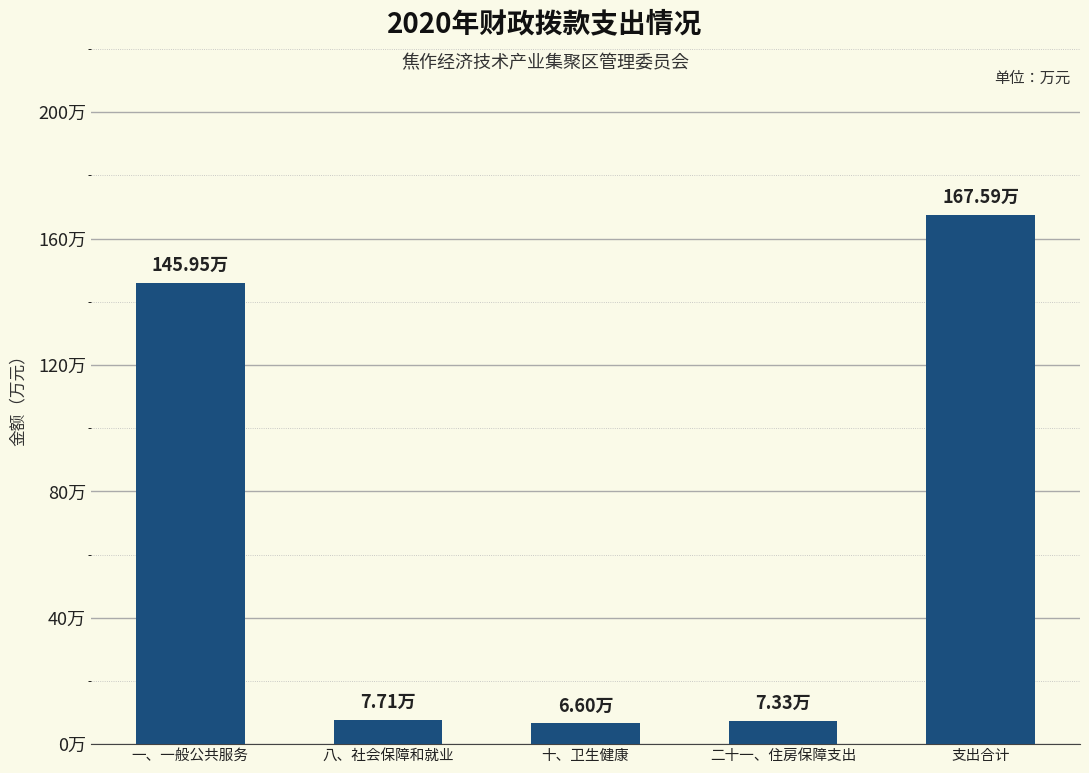

What is the maximum value shown in the chart?

167.6